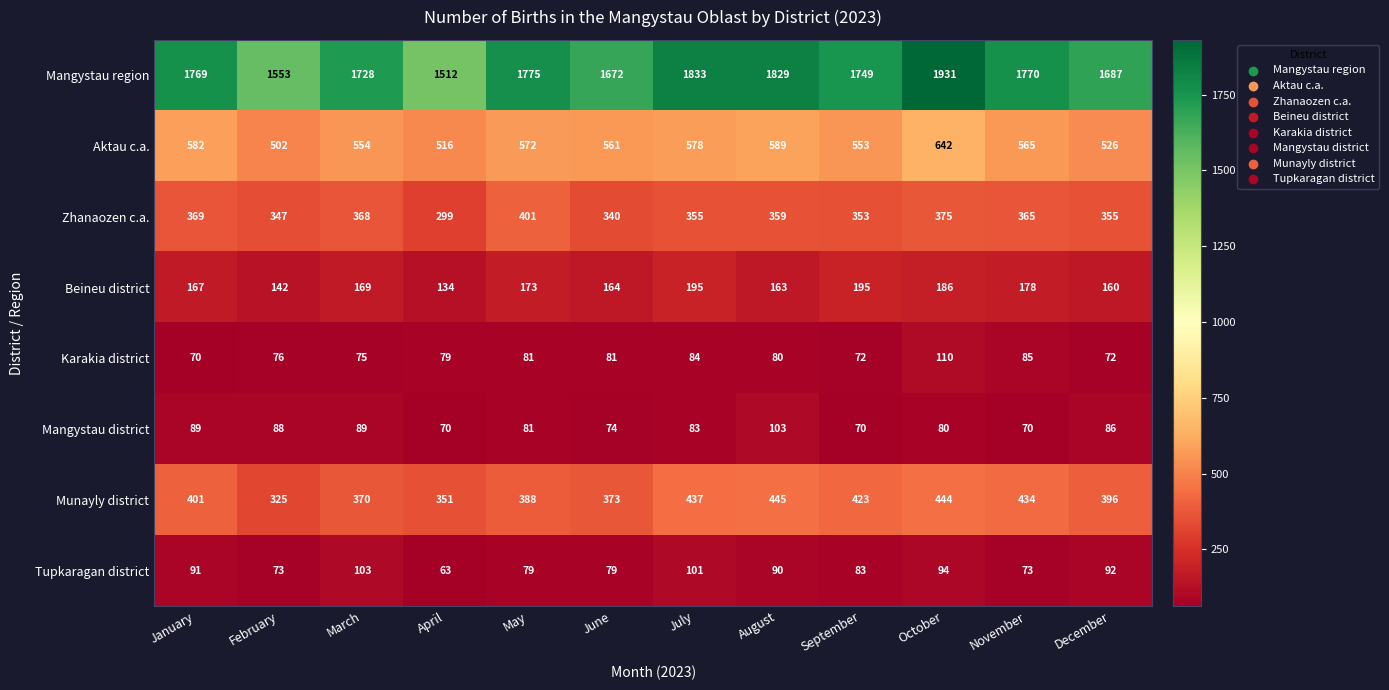

What is the total value across all series at October?

3862